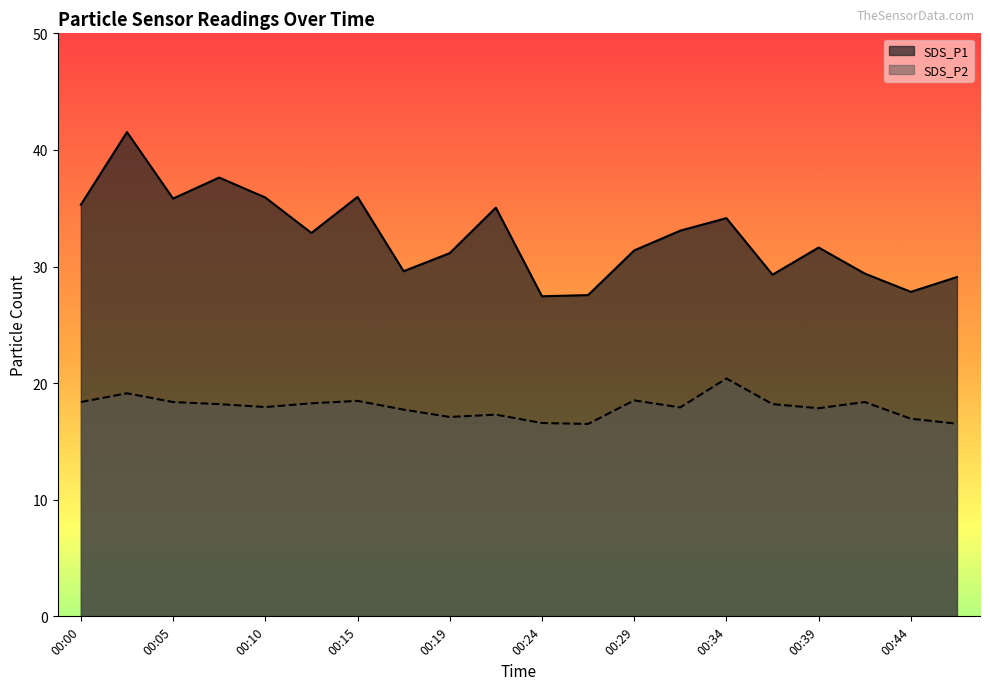

At 00:39, list the series in order from smallest to largest.

SDS_P2, SDS_P1